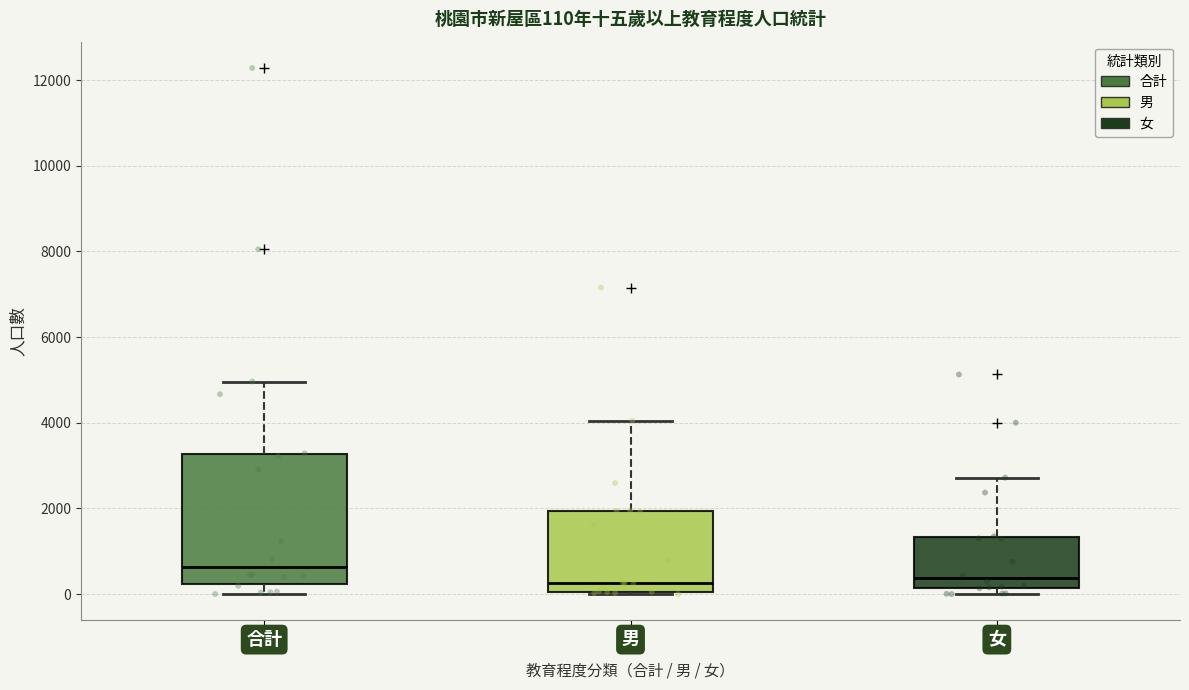

Comparing the boxes themselves (not the whiskers), which one is the tallest?

合計